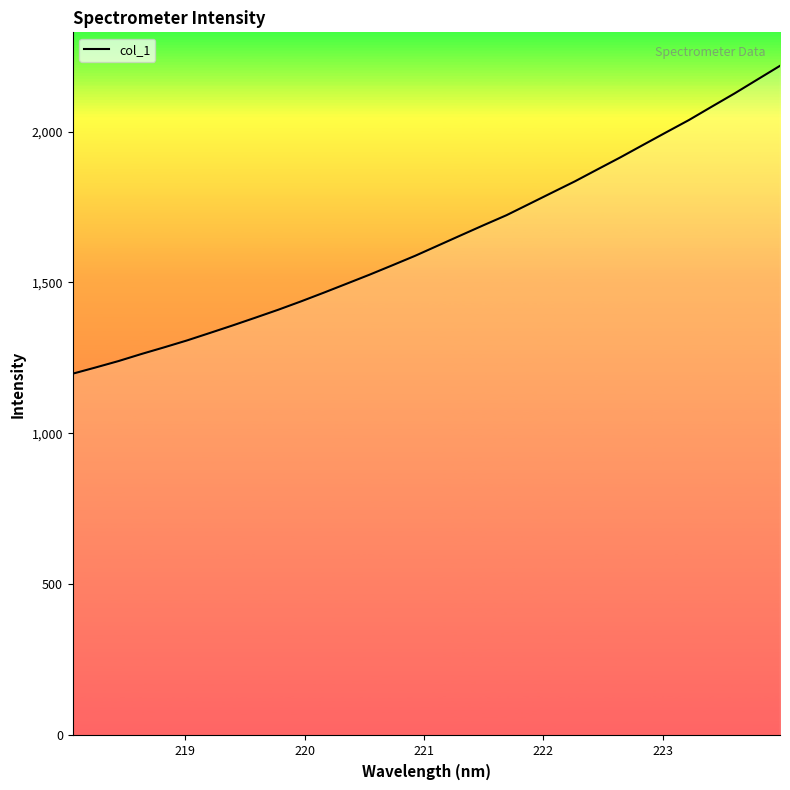

How many lines are shown in the chart?

1